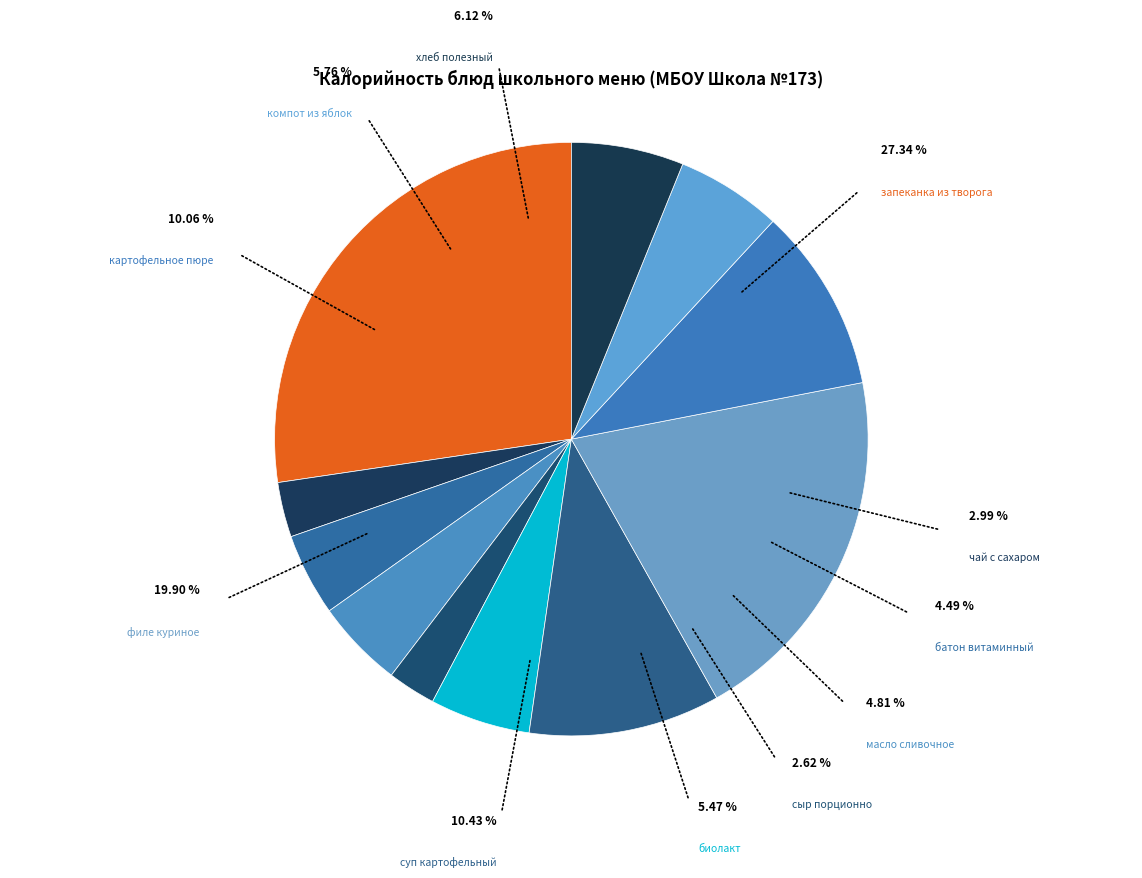

The батон витаминный slice represents 1% of the pie. True or false?

False